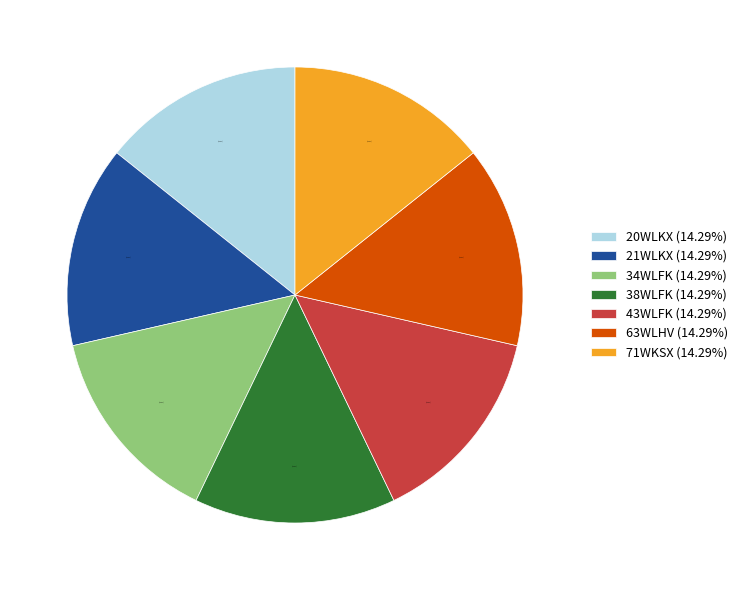

Is there a majority slice in this chart?

No